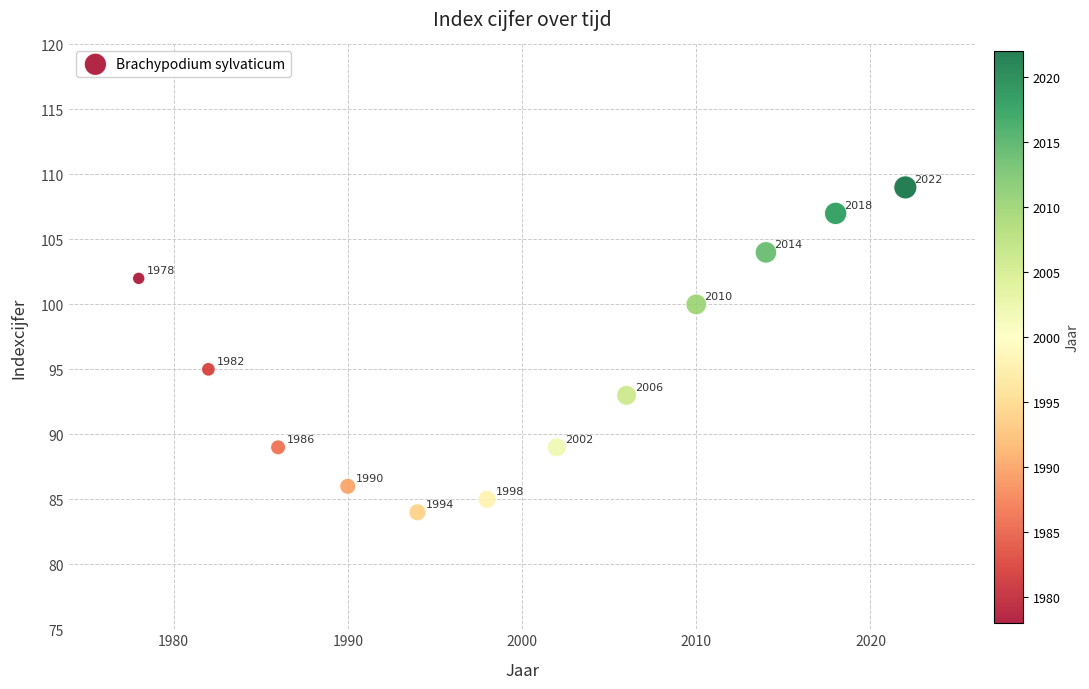

What Y value in the scatter plot is closest to 96?

95